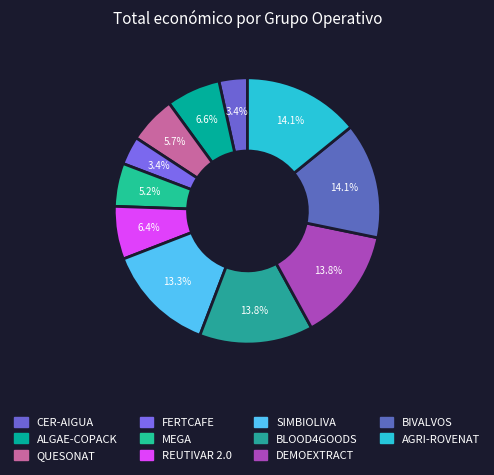

Which category has the smallest portion of the pie?

CER-AIGUA